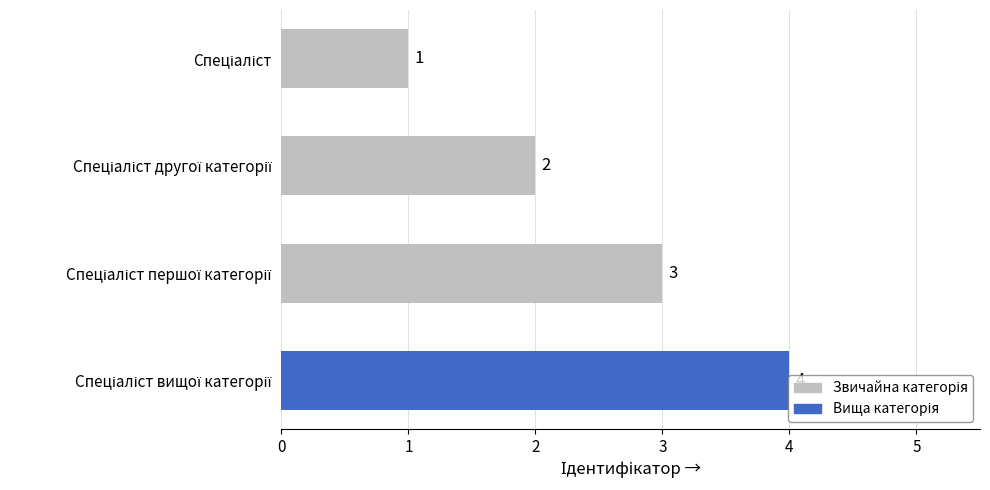

What is the sum of all values?

10